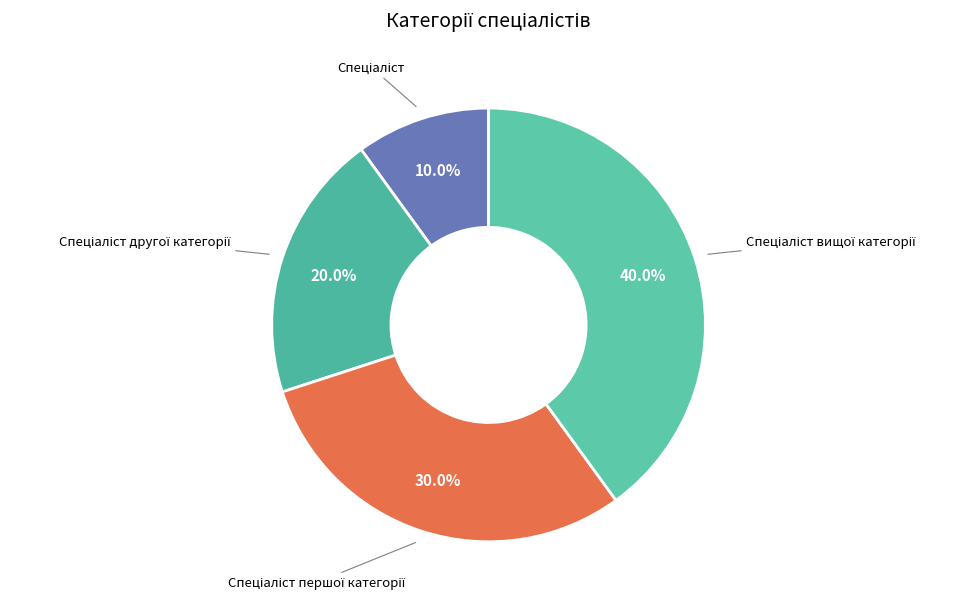

How many slices are in this pie chart?

4